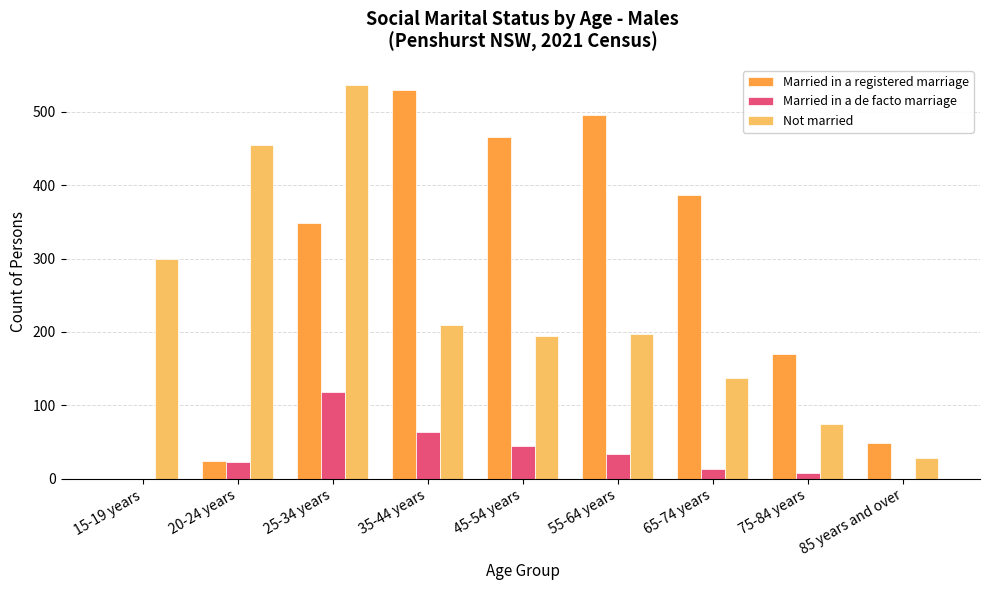

What is the sum of all Married in a registered marriage values?

2467